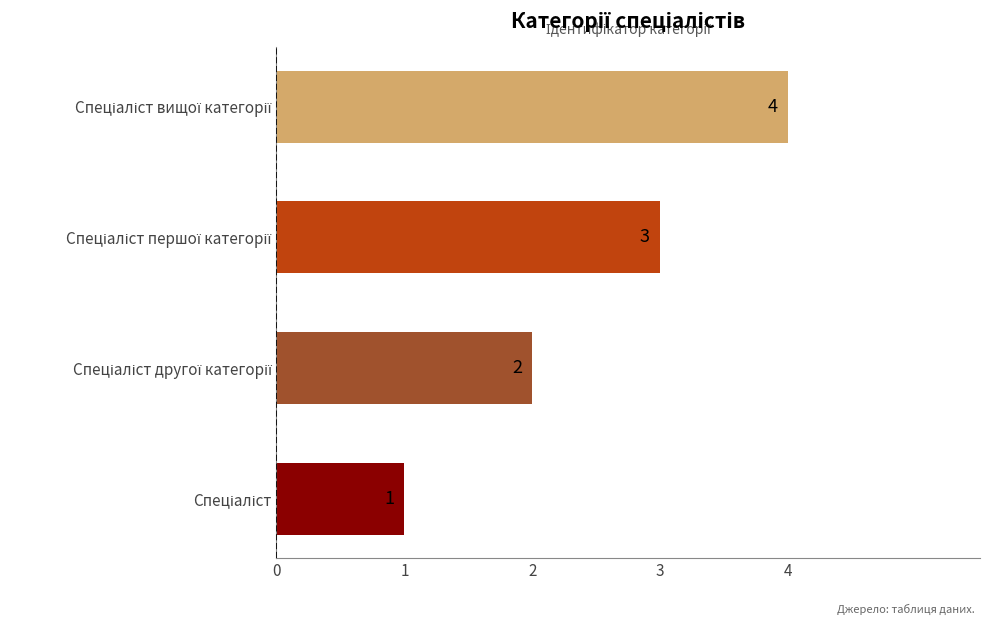

What is the sum of all values?

10